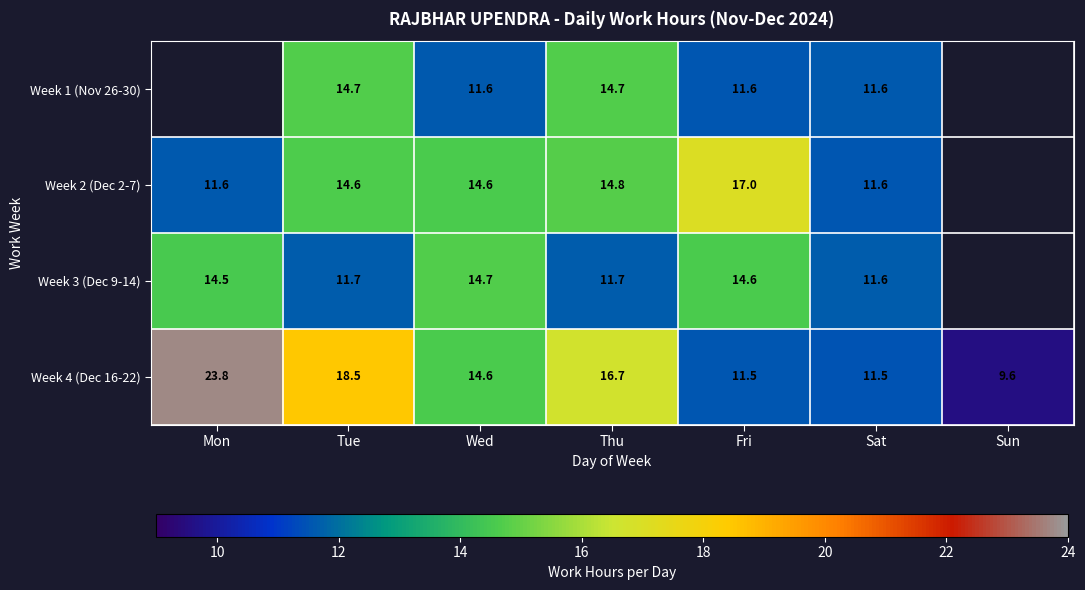

What is the average value of the Week 4 (Dec 16-22) series?

15.2